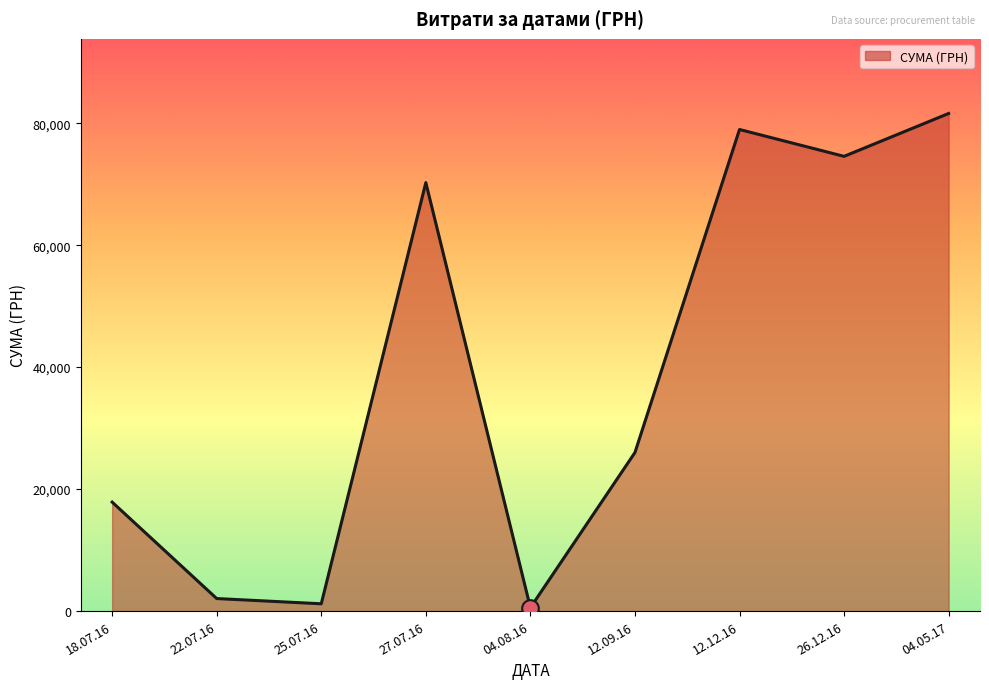

What is the difference between the maximum and minimum values?

81027.8